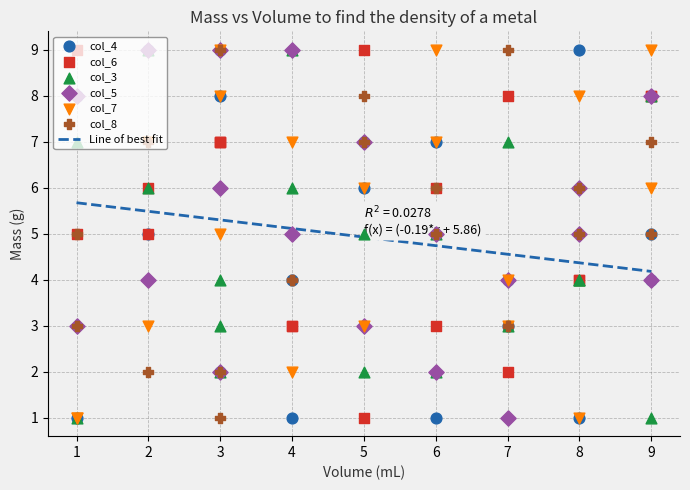

What is the minimum value for Line of best fit?

4.2